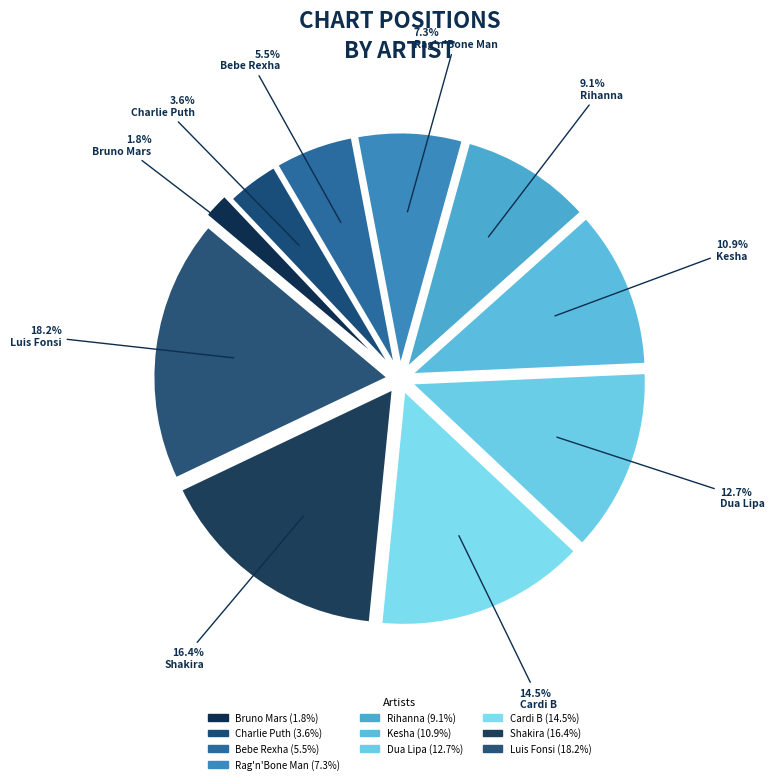

How much of the chart is everything except Luis Fonsi?

81.8%